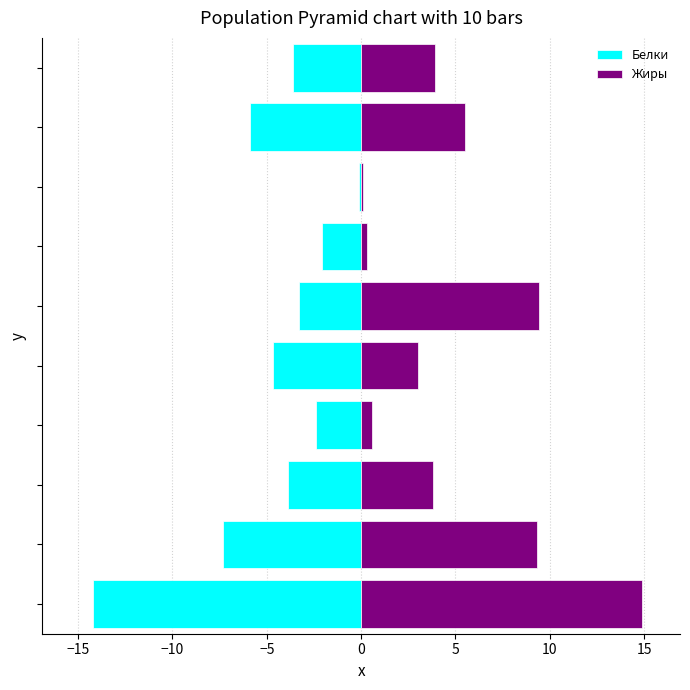

At which category is the sum across all series the highest?

5